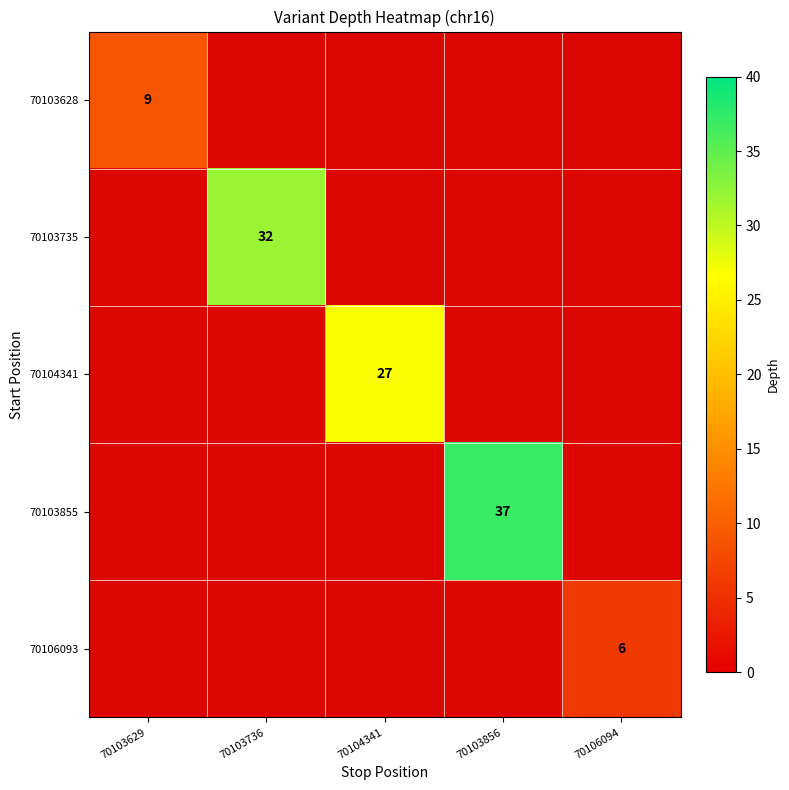

Where is 70104341 nearest to the value 13?

70103629